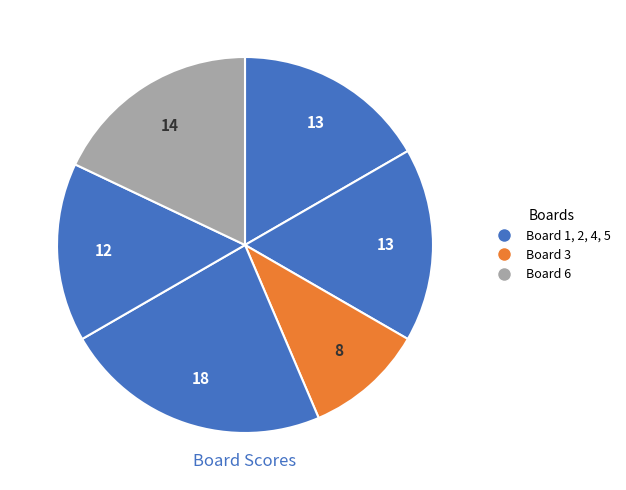

Rank the categories by value from lowest to highest.

3, 5, 1, 2, 6, 4